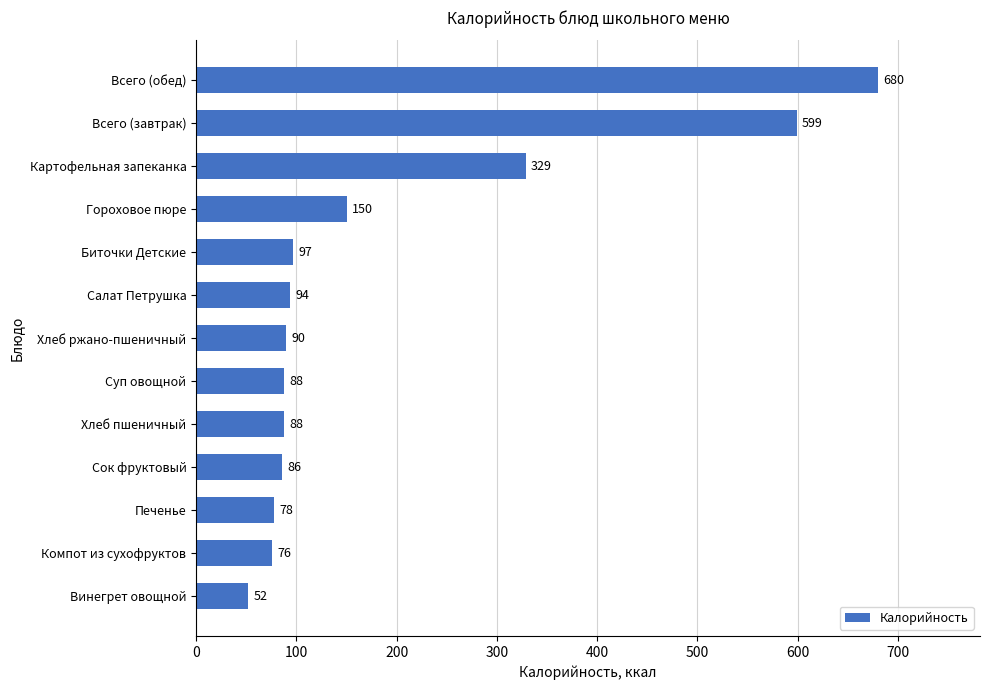

At which label is the value closest to 366?

Картофельная запеканка